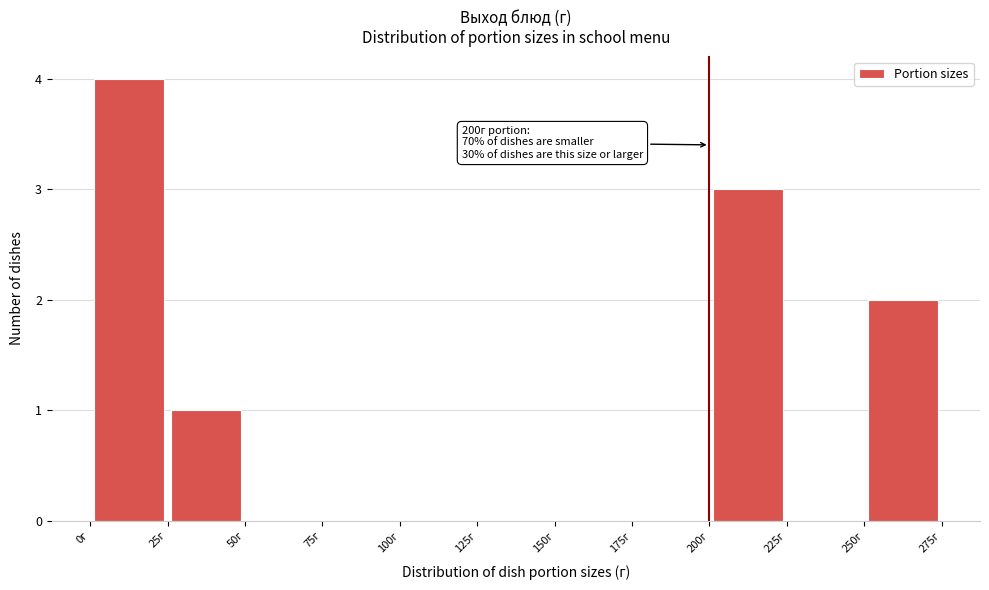

Over which range of the x-axis is the bar tallest?

0 to 25